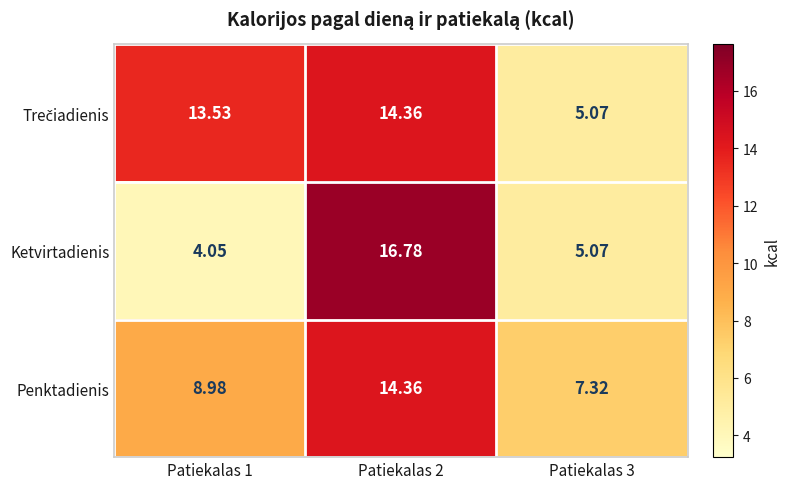

Count the number of categories in the chart.

3